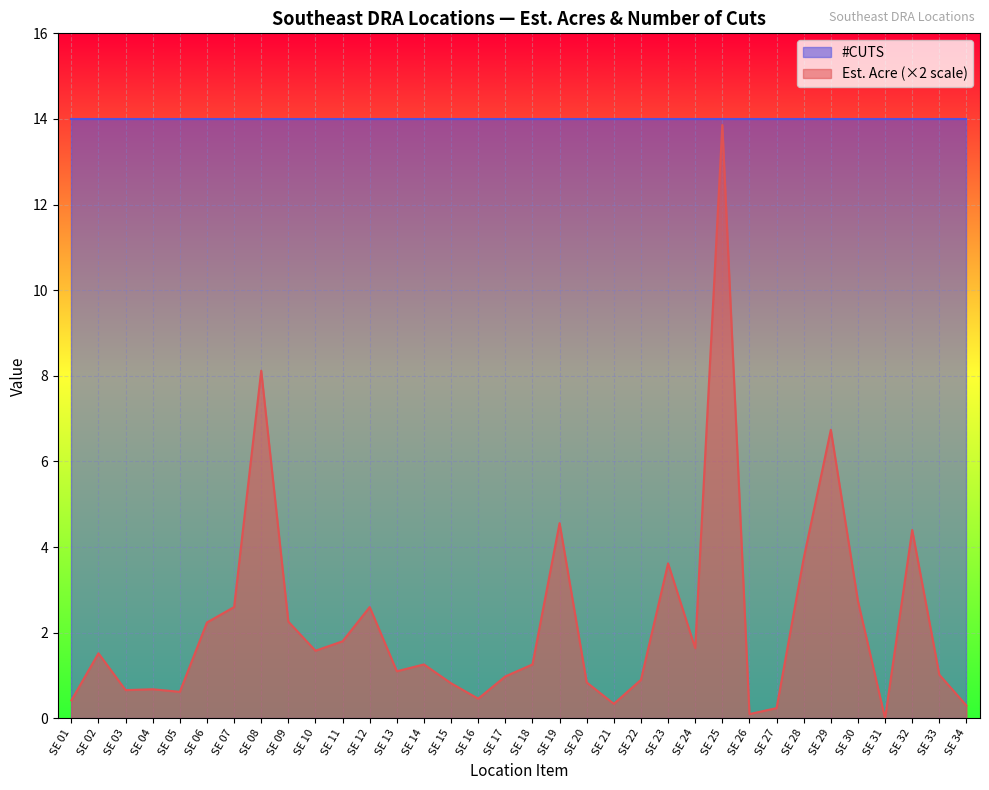

What is the sum of all values?

76.0